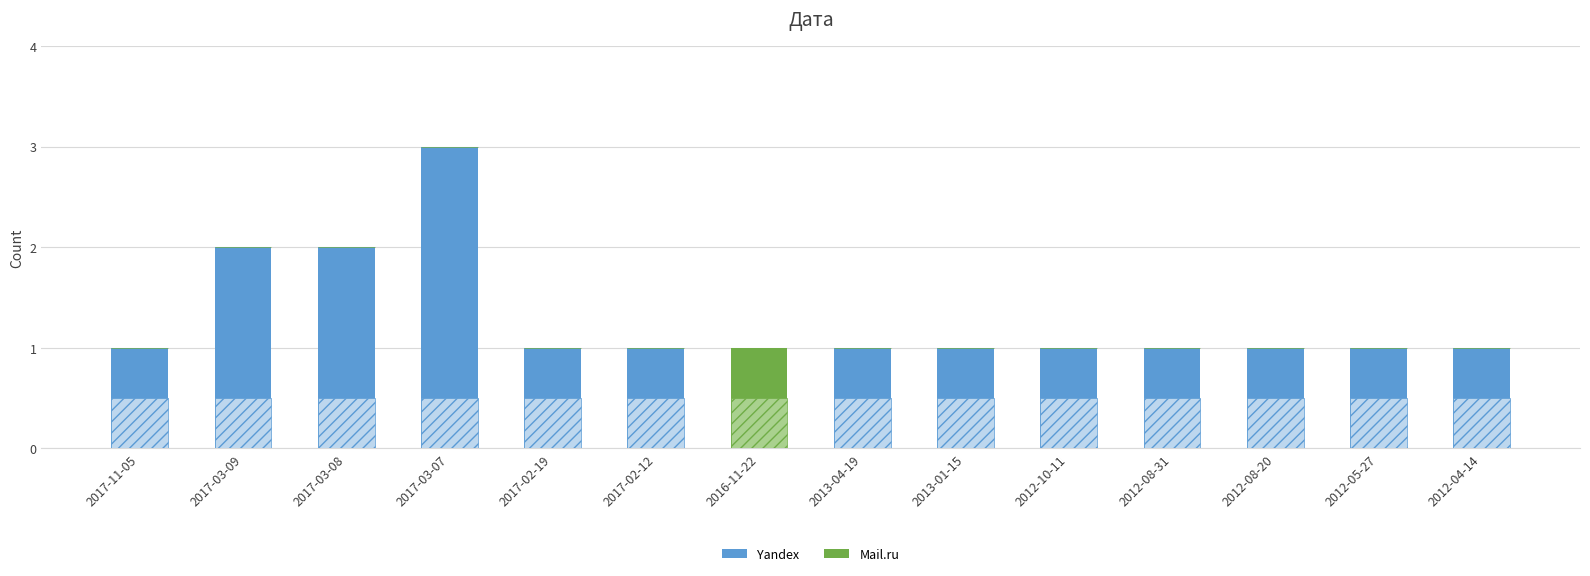

At which category is the sum across all series the highest?

2017-03-07